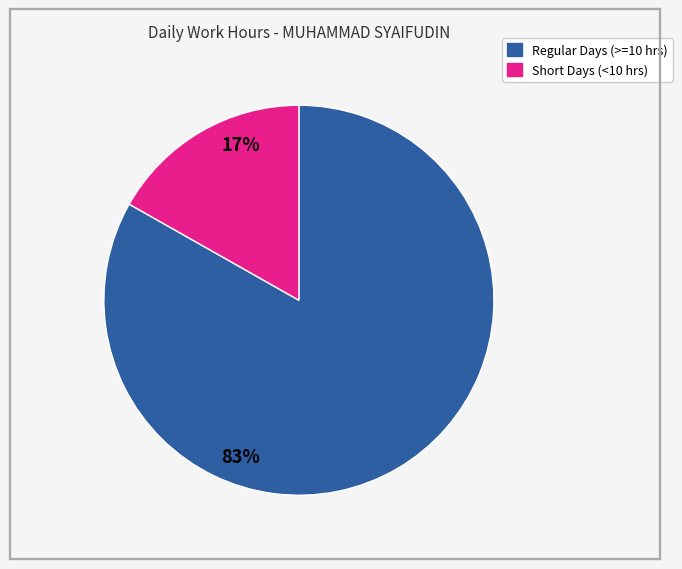

How many segments does this pie chart have?

2